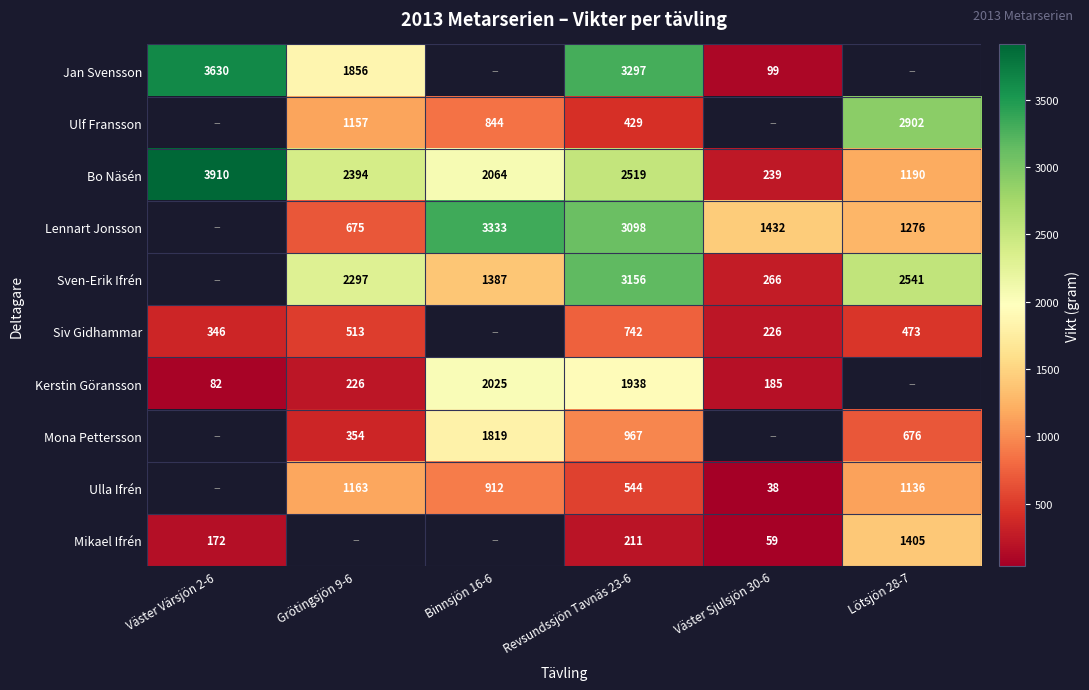

The value of Kerstin Göransson at Väster Värsjön 2-6 is 82. True or false?

True